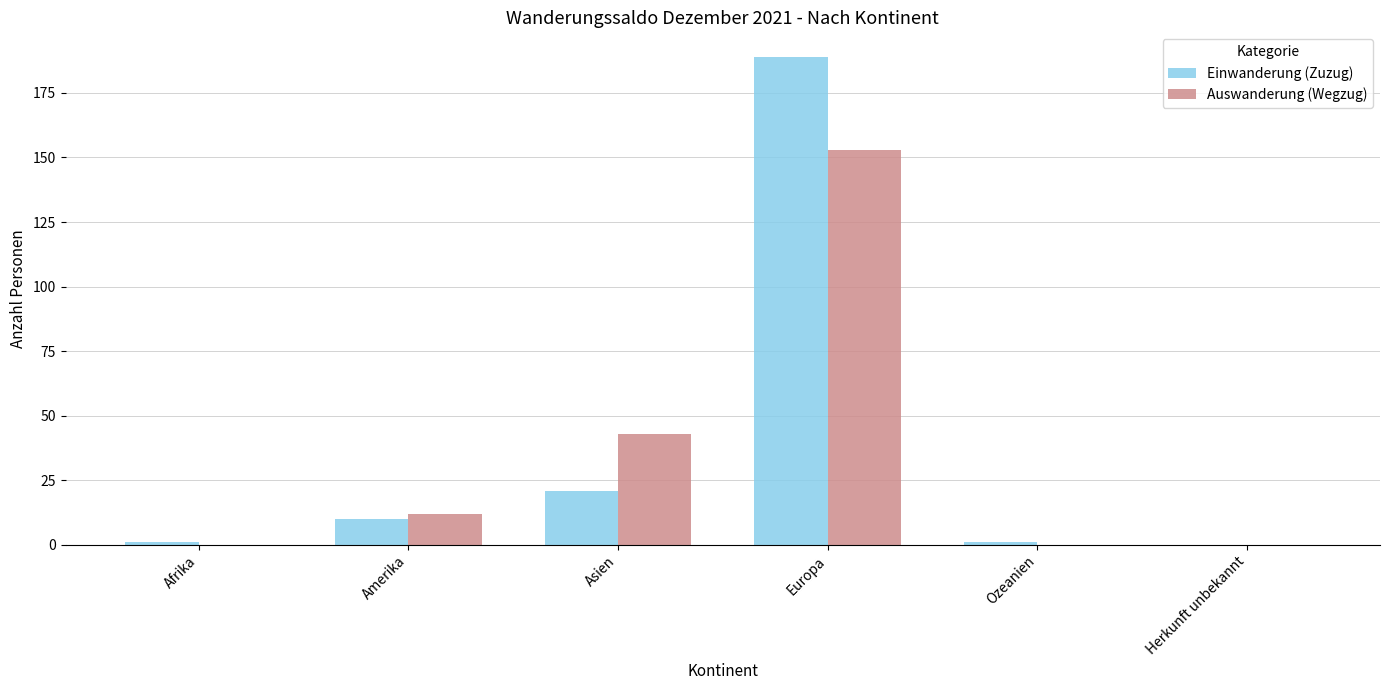

How many distinct data groups are displayed?

2